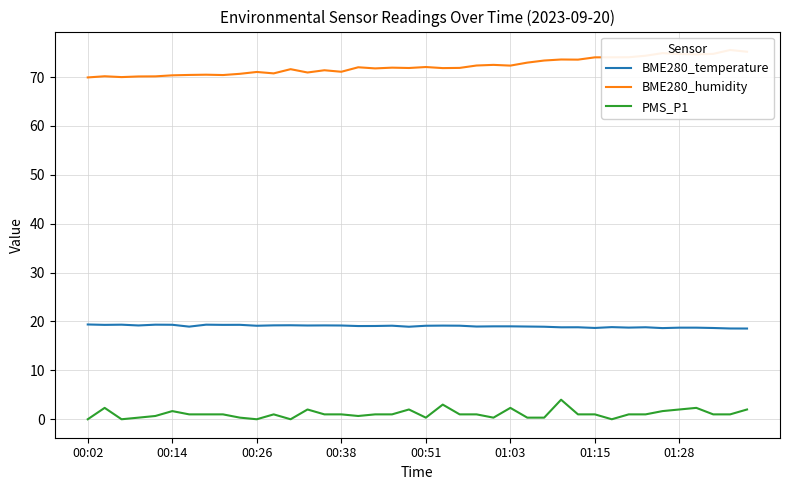

Which series has the largest total across all categories?

BME280_humidity